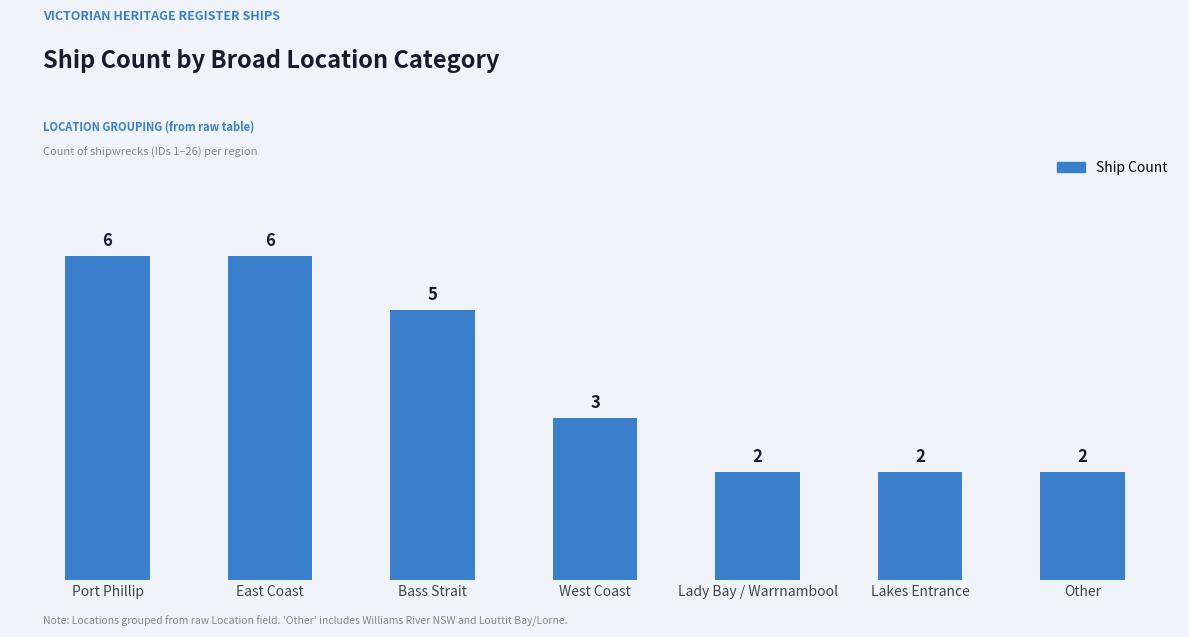

Count the values in the range 2 to 6.

7